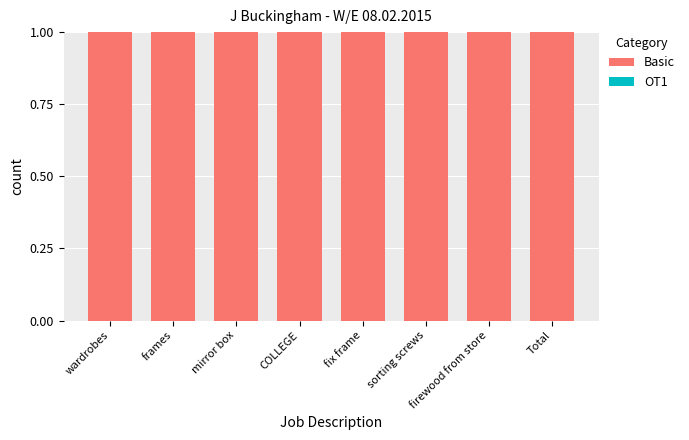

Are the bars grouped side by side (vs. stacked)?

Yes